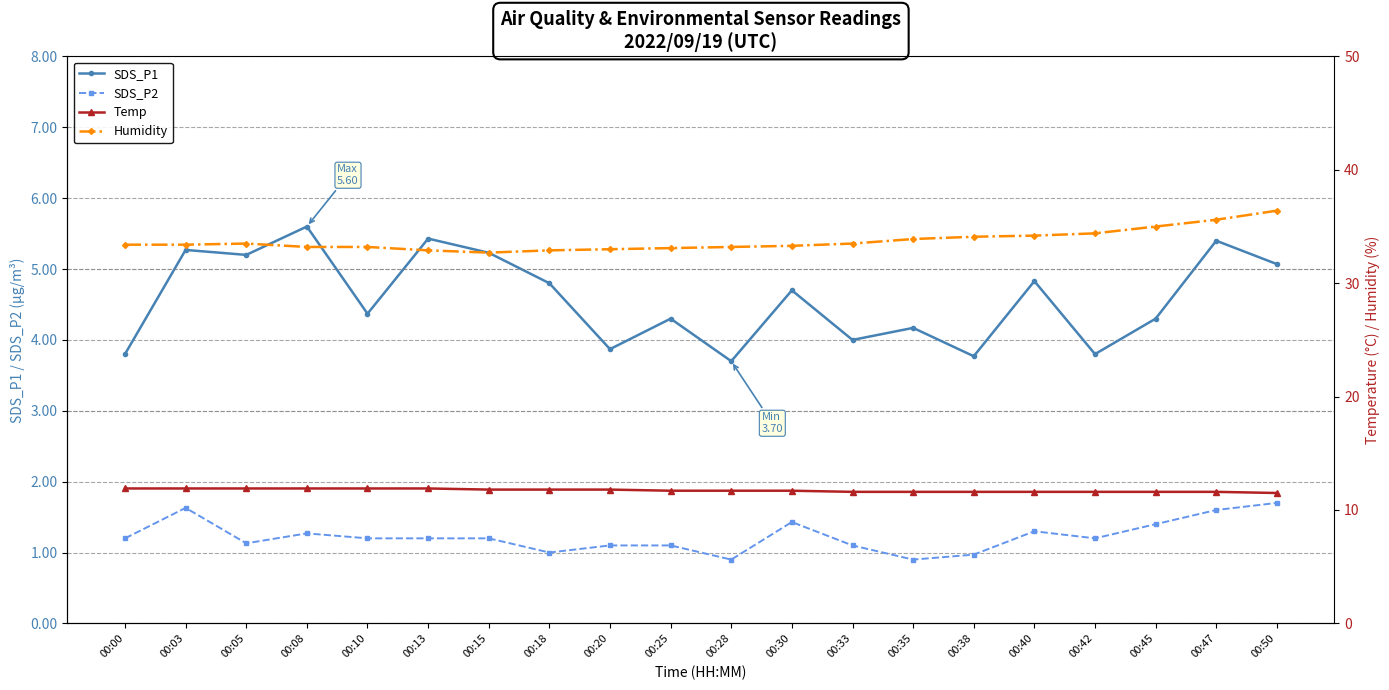

What is the difference between the highest and lowest values at 00:05?

32.4